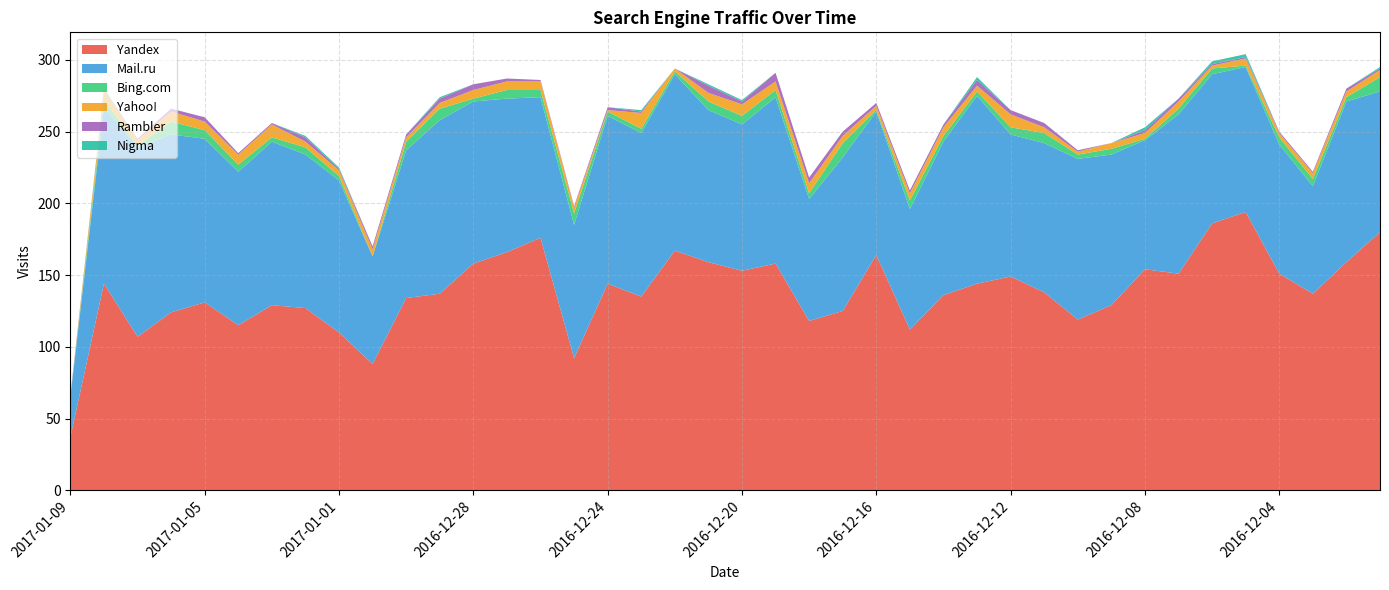

Reading left to right, what are all the values shown in this chart?

Yandex: 2017-01-09=37	2017-01-08=144	2017-01-07=107	2017-01-06=124	2017-01-05=131	2017-01-04=115	2017-01-03=129	2017-01-02=127	2017-01-01=110	2016-12-31=88	2016-12-30=134	2016-12-29=137	2016-12-28=158	2016-12-27=166	2016-12-26=176	2016-12-25=92	2016-12-24=144	2016-12-23=135	2016-12-22=167	2016-12-21=159	2016-12-20=153	2016-12-19=158	2016-12-18=118	2016-12-17=125	2016-12-16=164	2016-12-15=112	2016-12-14=136	2016-12-13=144	2016-12-12=149	2016-12-11=138	2016-12-10=119	2016-12-09=129	2016-12-08=154	2016-12-07=151	2016-12-06=186	2016-12-05=194	2016-12-04=151	2016-12-03=137	2016-12-02=159	2016-12-01=180
Mail.ru: 2017-01-09=28	2017-01-08=123	2017-01-07=132	2017-01-06=124	2017-01-05=114	2017-01-04=107	2017-01-03=114	2017-01-02=107	2017-01-01=106	2016-12-31=75	2016-12-30=103	2016-12-29=121	2016-12-28=113	2016-12-27=107	2016-12-26=98	2016-12-25=93	2016-12-24=117	2016-12-23=114	2016-12-22=123	2016-12-21=106	2016-12-20=102	2016-12-19=116	2016-12-18=85	2016-12-17=107	2016-12-16=100	2016-12-15=84	2016-12-14=107	2016-12-13=131	2016-12-12=99	2016-12-11=104	2016-12-10=112	2016-12-09=105	2016-12-08=90	2016-12-07=111	2016-12-06=104	2016-12-05=101	2016-12-04=90	2016-12-03=75	2016-12-02=112	2016-12-01=98
Bing.com: 2017-01-09=0	2017-01-08=5	2017-01-07=1	2017-01-06=9	2017-01-05=6	2017-01-04=5	2017-01-03=3	2017-01-02=5	2017-01-01=3	2016-12-31=0	2016-12-30=6	2016-12-29=8	2016-12-28=2	2016-12-27=6	2016-12-26=5	2016-12-25=8	2016-12-24=3	2016-12-23=3	2016-12-22=2	2016-12-21=6	2016-12-20=6	2016-12-19=5	2016-12-18=4	2016-12-17=10	2016-12-16=1	2016-12-15=6	2016-12-14=4	2016-12-13=3	2016-12-12=5	2016-12-11=7	2016-12-10=3	2016-12-09=4	2016-12-08=1	2016-12-07=4	2016-12-06=4	2016-12-05=1	2016-12-04=5	2016-12-03=5	2016-12-02=3	2016-12-01=10
Yahoo!: 2017-01-09=0	2017-01-08=7	2017-01-07=4	2017-01-06=7	2017-01-05=6	2017-01-04=7	2017-01-03=9	2017-01-02=4	2017-01-01=4	2016-12-31=5	2016-12-30=3	2016-12-29=4	2016-12-28=6	2016-12-27=6	2016-12-26=6	2016-12-25=4	2016-12-24=1	2016-12-23=11	2016-12-22=2	2016-12-21=6	2016-12-20=8	2016-12-19=6	2016-12-18=7	2016-12-17=5	2016-12-16=3	2016-12-15=5	2016-12-14=6	2016-12-13=4	2016-12-12=9	2016-12-11=4	2016-12-10=2	2016-12-09=4	2016-12-08=4	2016-12-07=5	2016-12-06=2	2016-12-05=5	2016-12-04=3	2016-12-03=4	2016-12-02=4	2016-12-01=5
Rambler: 2017-01-09=1	2017-01-08=0	2017-01-07=1	2017-01-06=2	2017-01-05=3	2017-01-04=1	2017-01-03=1	2017-01-02=3	2017-01-01=1	2016-12-31=2	2016-12-30=2	2016-12-29=3	2016-12-28=4	2016-12-27=2	2016-12-26=1	2016-12-25=1	2016-12-24=2	2016-12-23=1	2016-12-22=0	2016-12-21=5	2016-12-20=2	2016-12-19=6	2016-12-18=4	2016-12-17=3	2016-12-16=2	2016-12-15=2	2016-12-14=2	2016-12-13=4	2016-12-12=3	2016-12-11=3	2016-12-10=1	2016-12-09=0	2016-12-08=2	2016-12-07=2	2016-12-06=1	2016-12-05=1	2016-12-04=1	2016-12-03=1	2016-12-02=2	2016-12-01=1
Nigma: 2017-01-09=0	2017-01-08=1	2017-01-07=0	2017-01-06=0	2017-01-05=0	2017-01-04=0	2017-01-03=0	2017-01-02=1	2017-01-01=1	2016-12-31=0	2016-12-30=0	2016-12-29=1	2016-12-28=0	2016-12-27=0	2016-12-26=0	2016-12-25=0	2016-12-24=0	2016-12-23=1	2016-12-22=0	2016-12-21=1	2016-12-20=1	2016-12-19=0	2016-12-18=0	2016-12-17=0	2016-12-16=0	2016-12-15=0	2016-12-14=0	2016-12-13=2	2016-12-12=0	2016-12-11=0	2016-12-10=0	2016-12-09=0	2016-12-08=2	2016-12-07=0	2016-12-06=2	2016-12-05=2	2016-12-04=0	2016-12-03=0	2016-12-02=0	2016-12-01=1